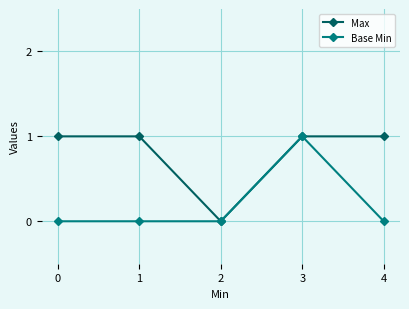

How many Max values are between 1 and 2?

4